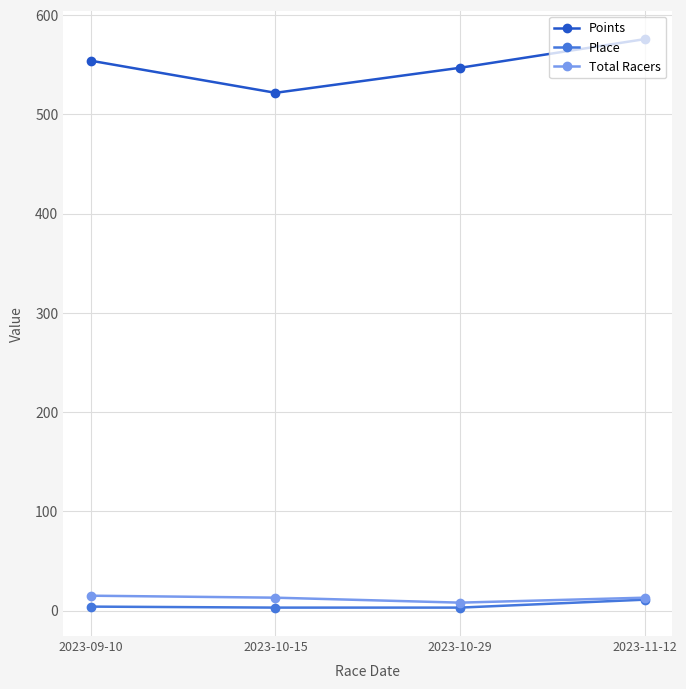

Is the value of Total Racers at 2023-10-15 greater than the value of Points at 2023-09-10?

No